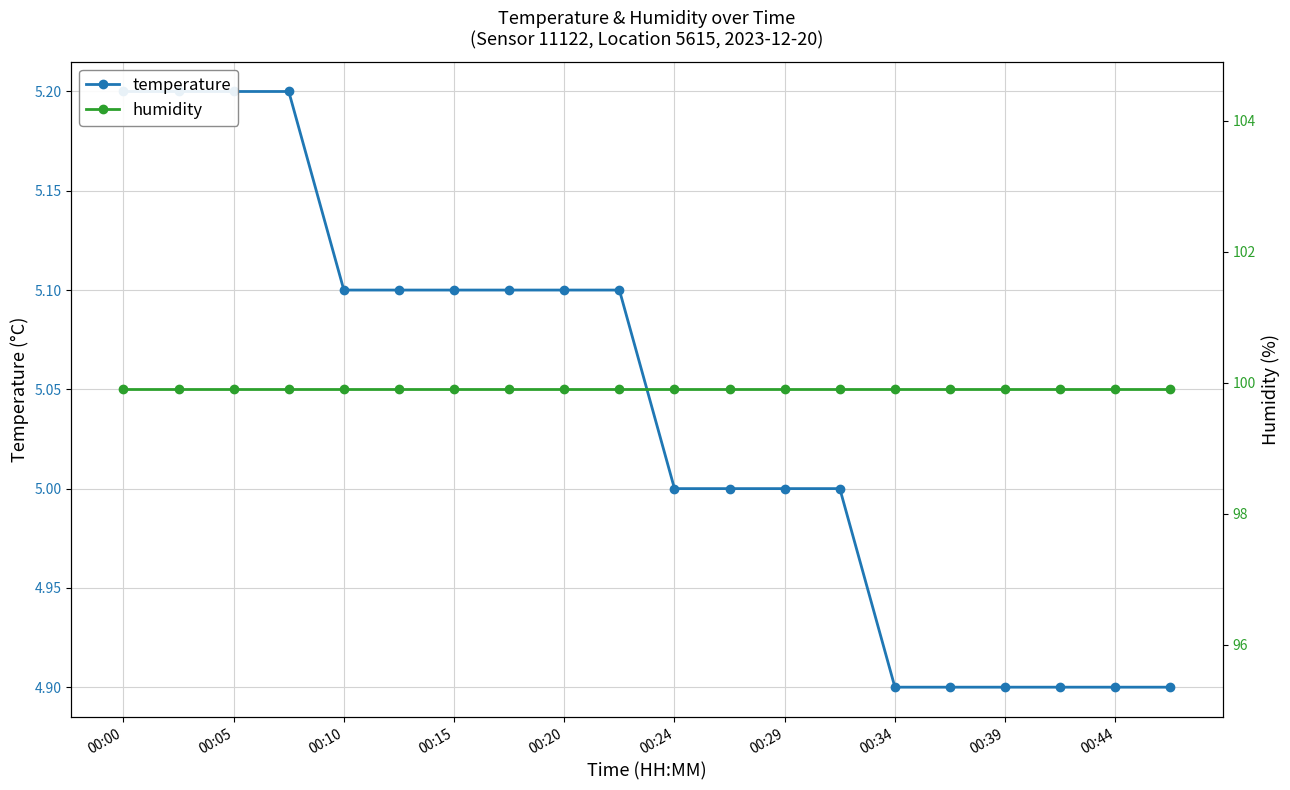

At which category is the sum across all series the highest?

00:00